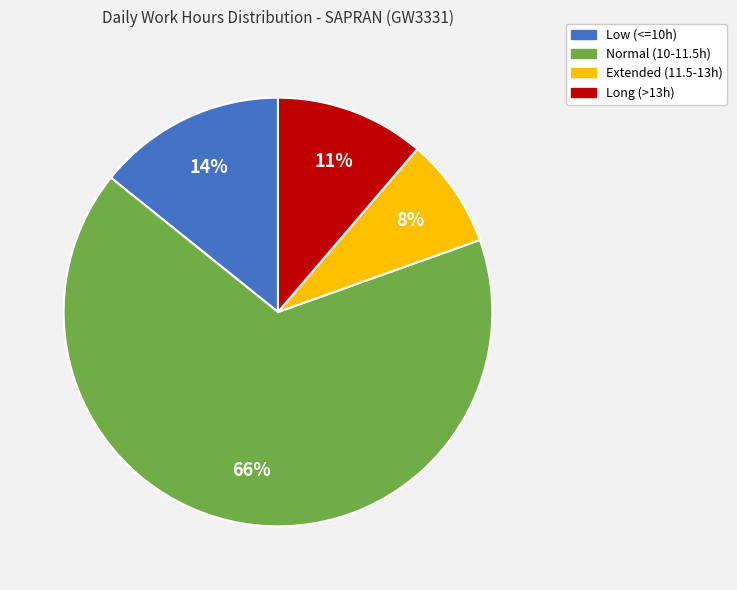

To the nearest percent, what is the average slice percentage?

25%